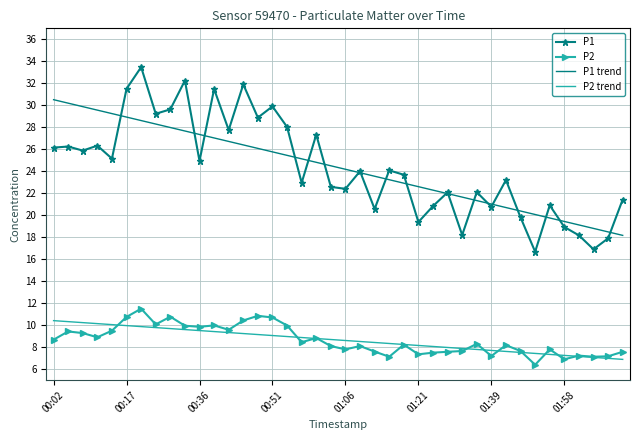

True or false: P1 trend and P2 trend cross at least once.

False